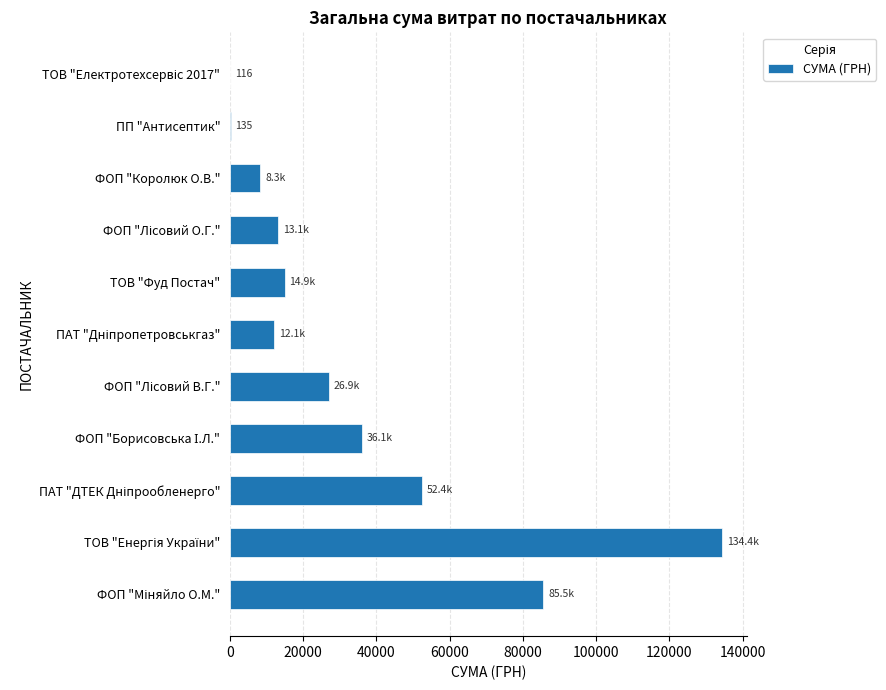

Count the number of data series in this chart.

1